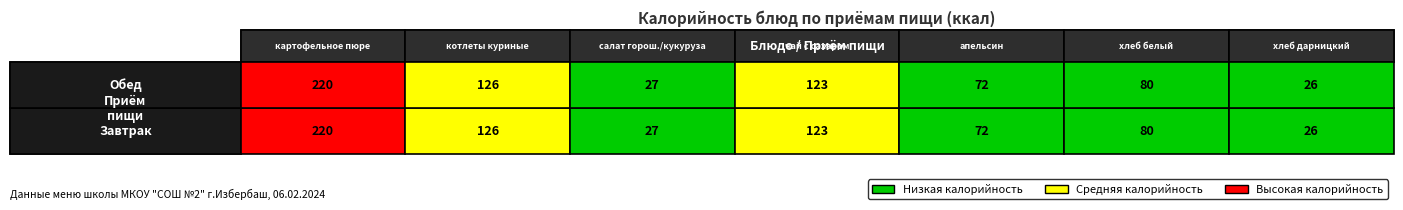

Between салат горош./кукуруза and хлеб белый, which series saw the biggest shift?

Завтрак